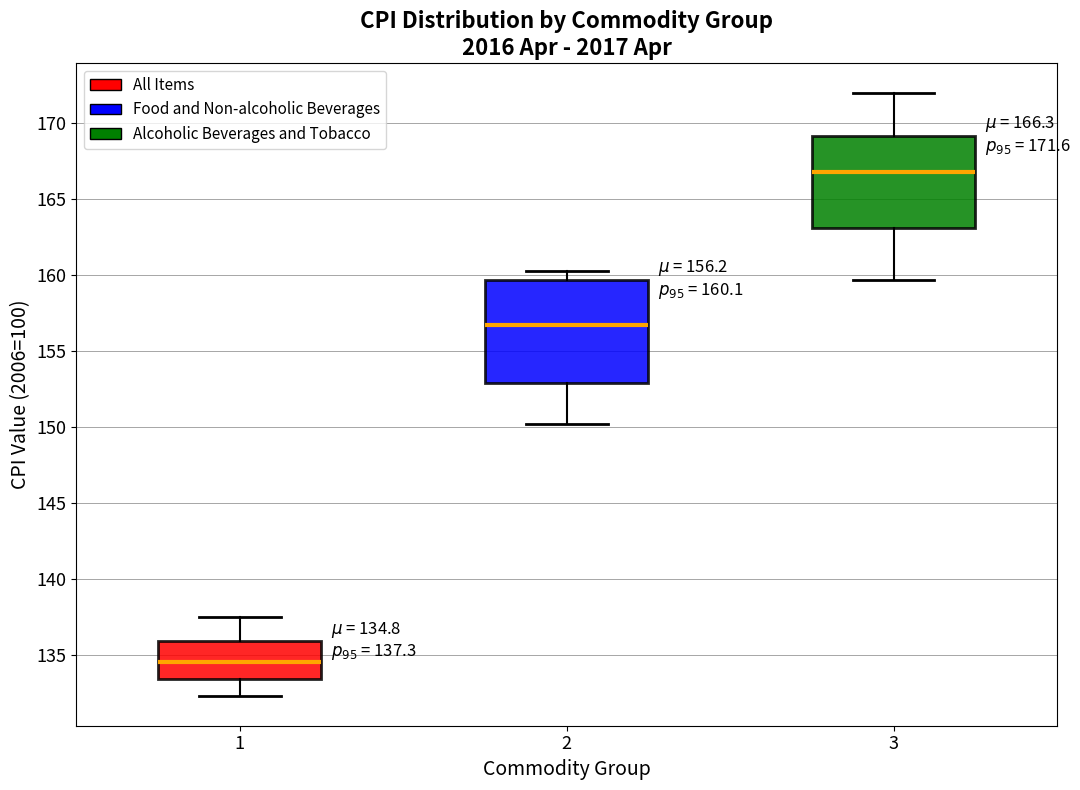

Which box has the lowest median line?

1